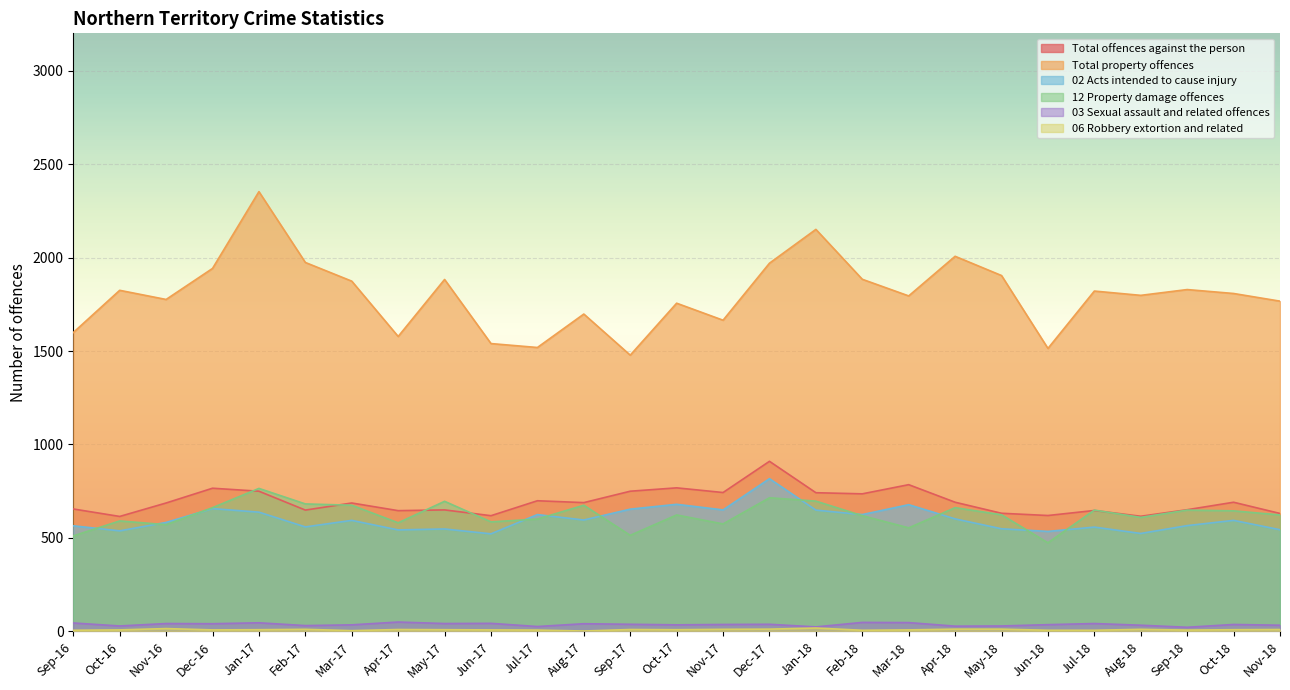

True or false: 12 Property damage offences has more than 0 points higher than both neighbors.

True